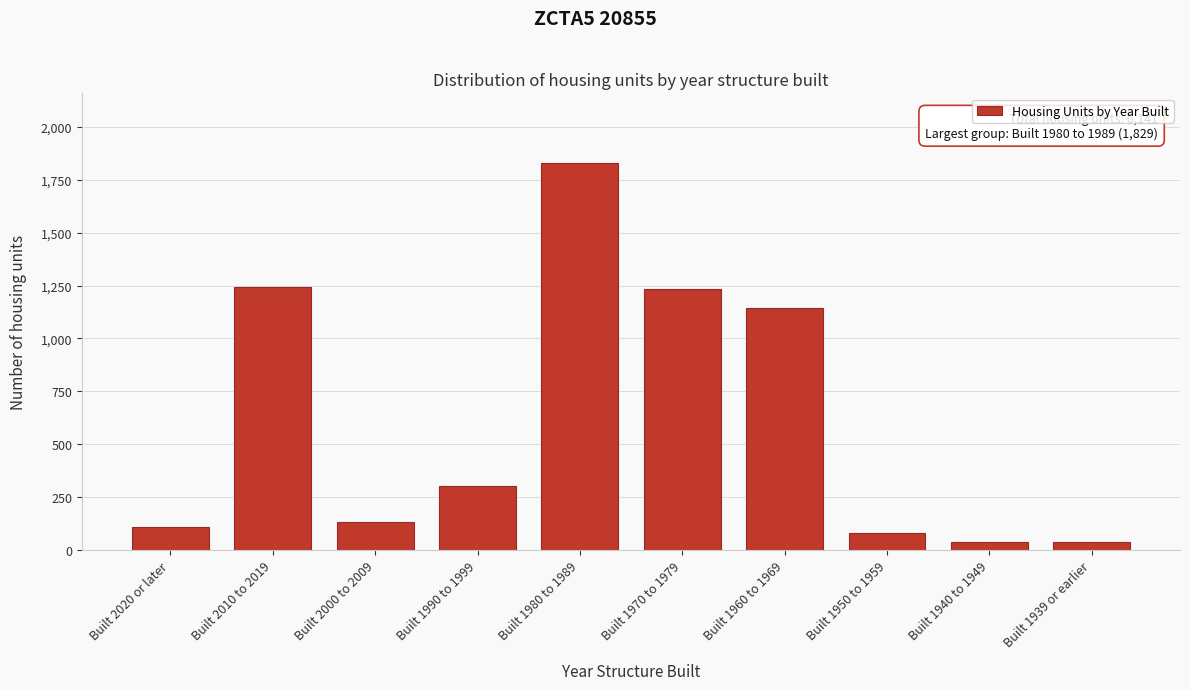

At which category does the chart reach its peak across all series?

Built 1980 to 1989